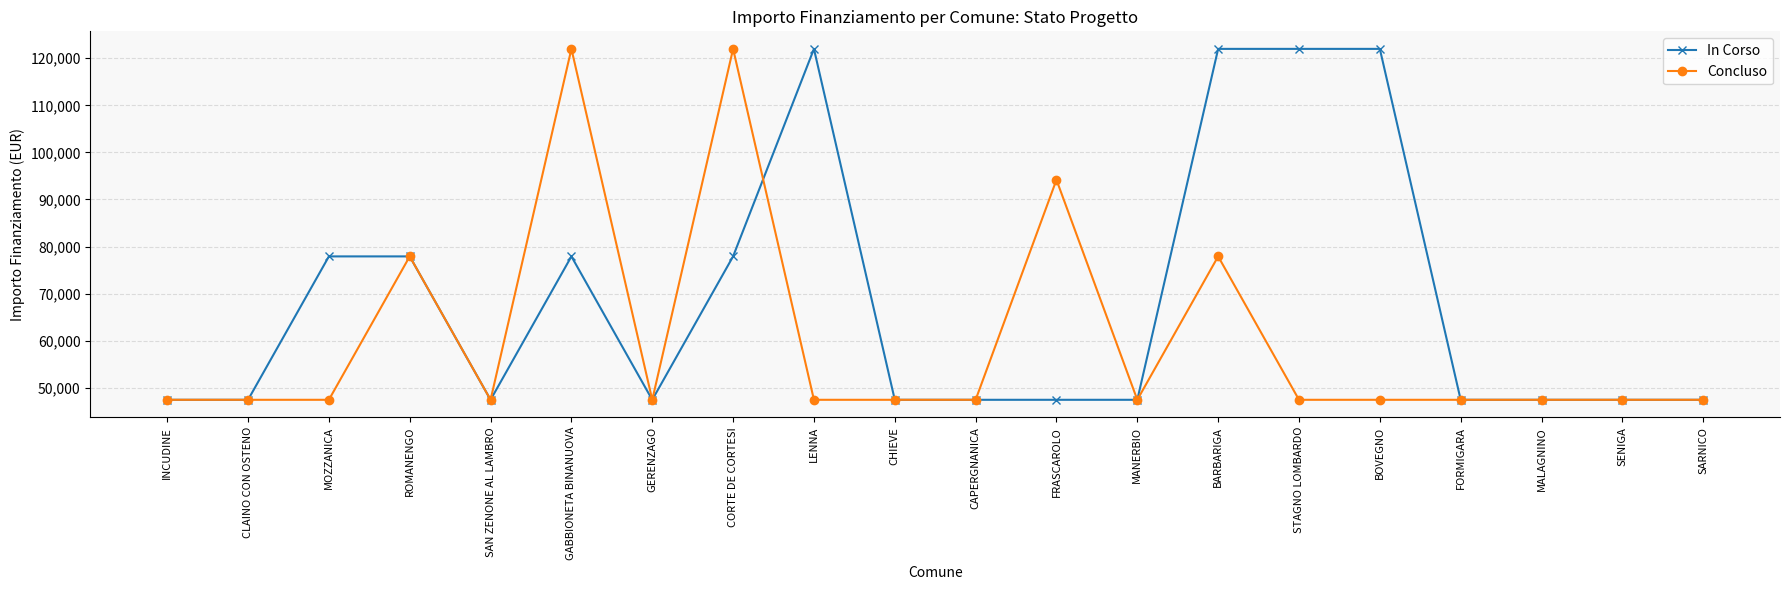

Between BARBARIGA and BOVEGNO, which series saw the biggest shift?

Concluso